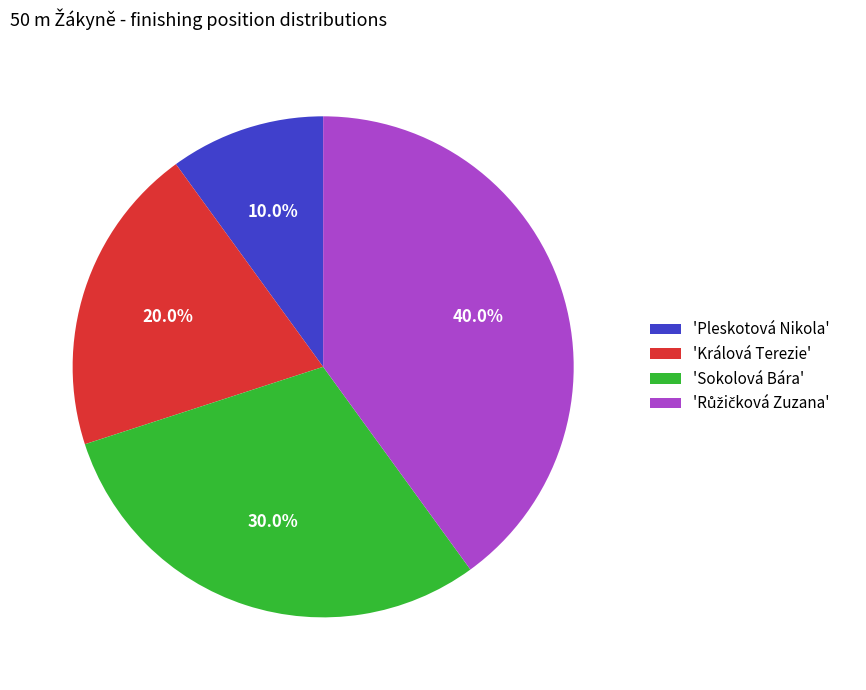

Between 'Pleskotová Nikola' and 'Sokolová Bára', which is larger?

'Sokolová Bára'